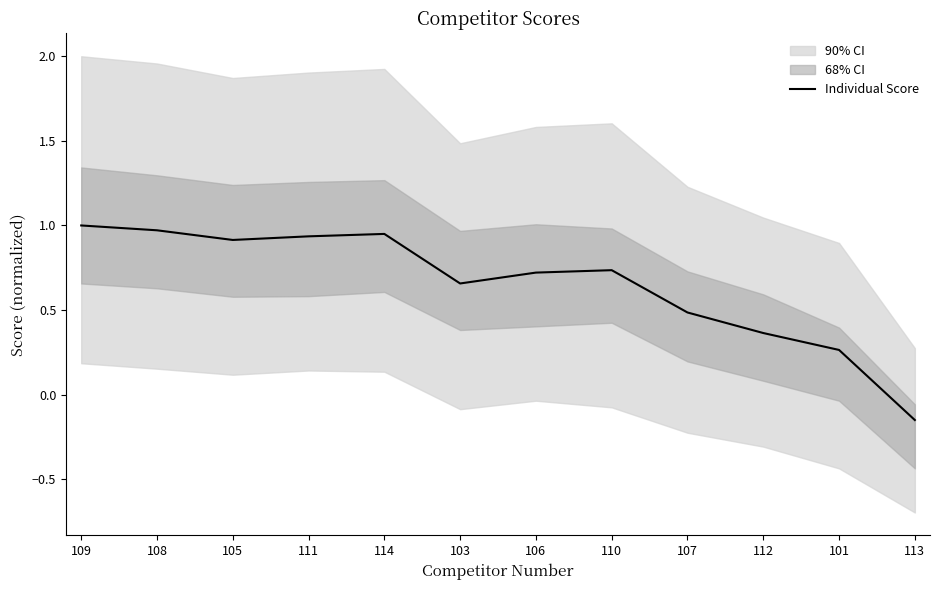

Reading left to right, what are all the values shown in this chart?

109=1.0	108=1.0	105=0.9	111=0.9	114=0.9	103=0.7	106=0.7	110=0.7	107=0.5	112=0.4	101=0.3	113=-0.2